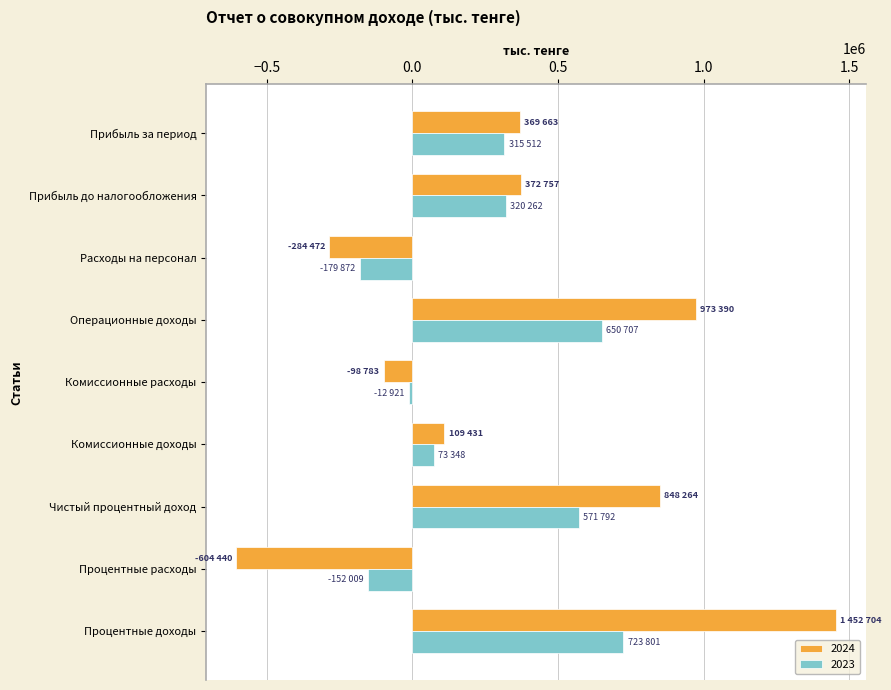

Which category has the highest value across all series?

Процентные доходы